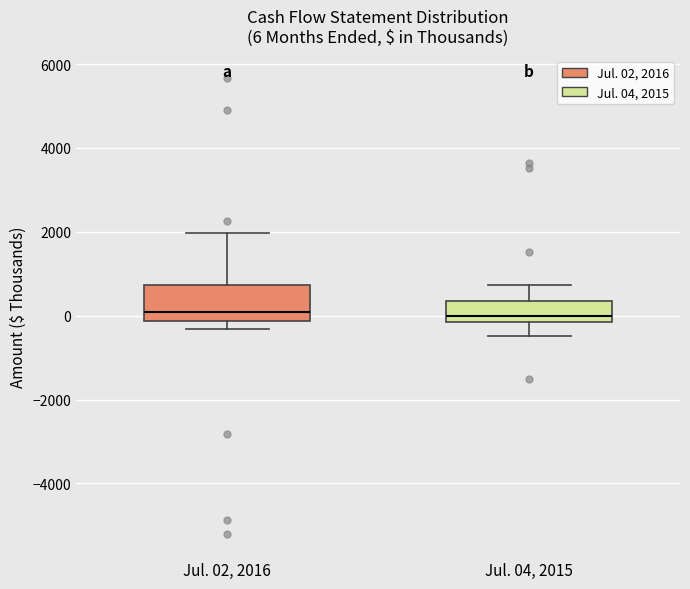

Which box is the tallest, from its lower edge to its upper edge?

Jul. 02, 2016